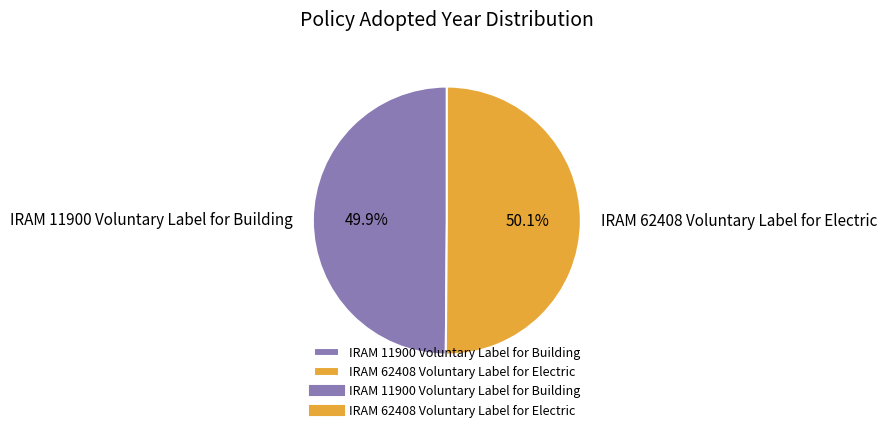

Is there a majority slice in this chart?

Yes